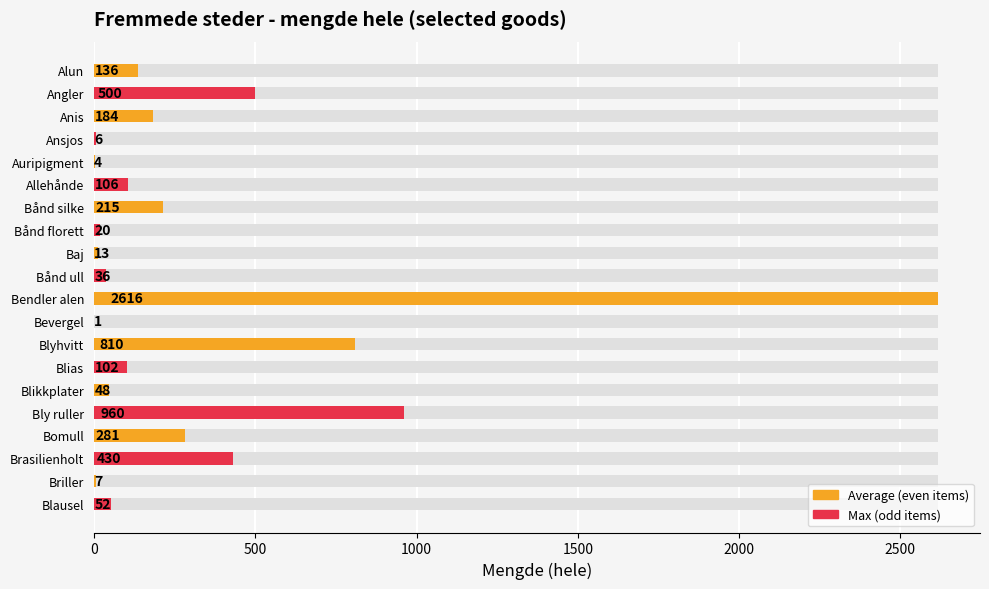

What position from the left is Blyhvitt?

13